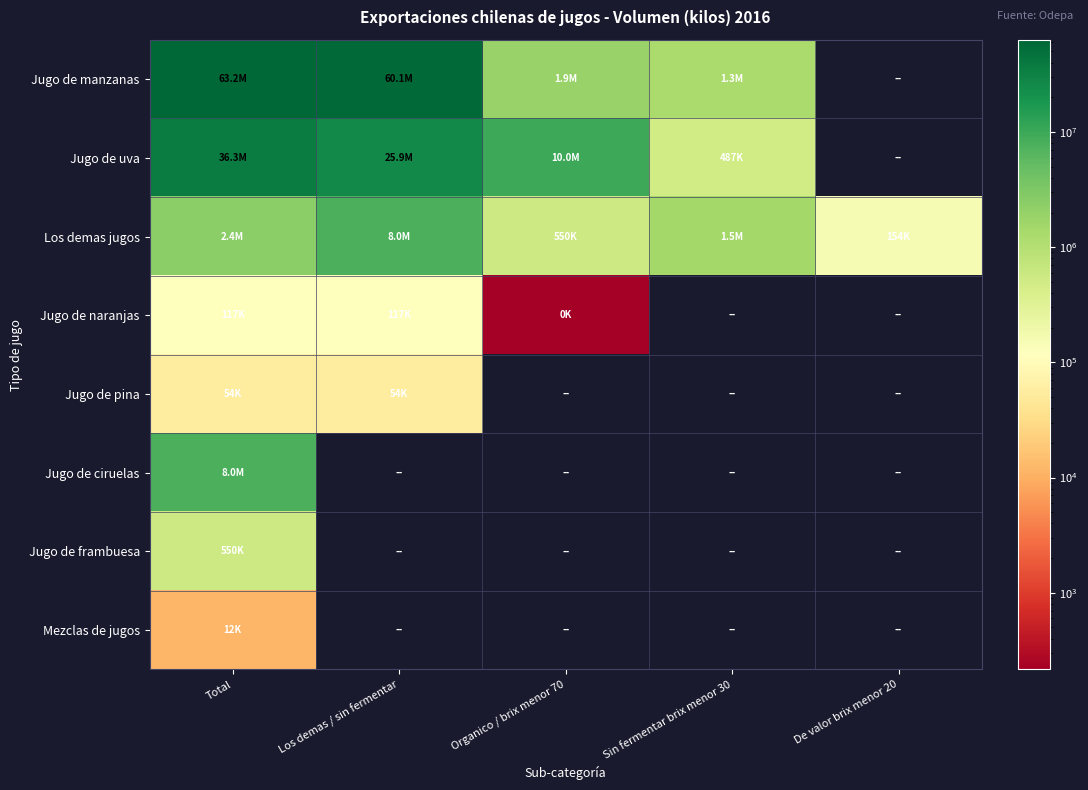

How many data points does each series have?

5